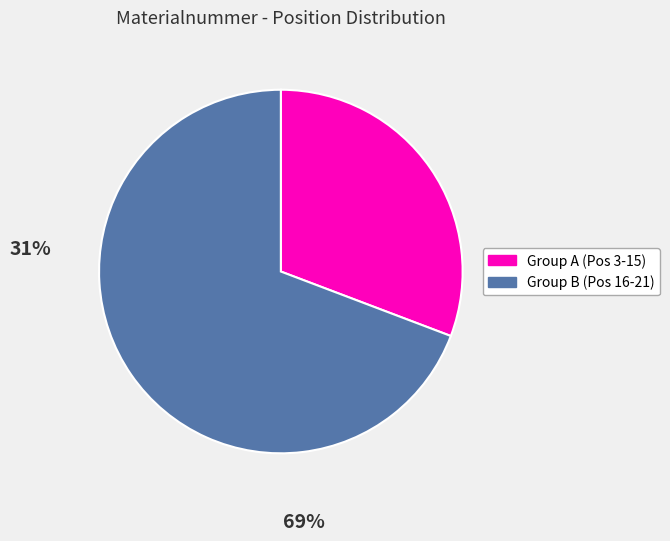

Is it true that Group B (Pos 16-21) is 81% of the pie?

False